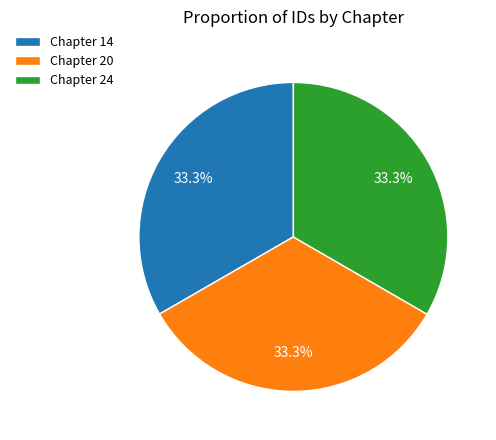

What percentage is the Chapter 14 slice, to the nearest percent?

33%